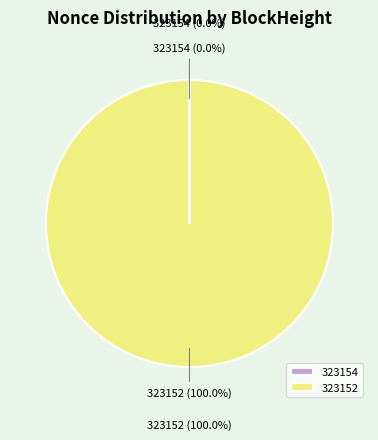

Which category has the biggest portion of the pie?

323152